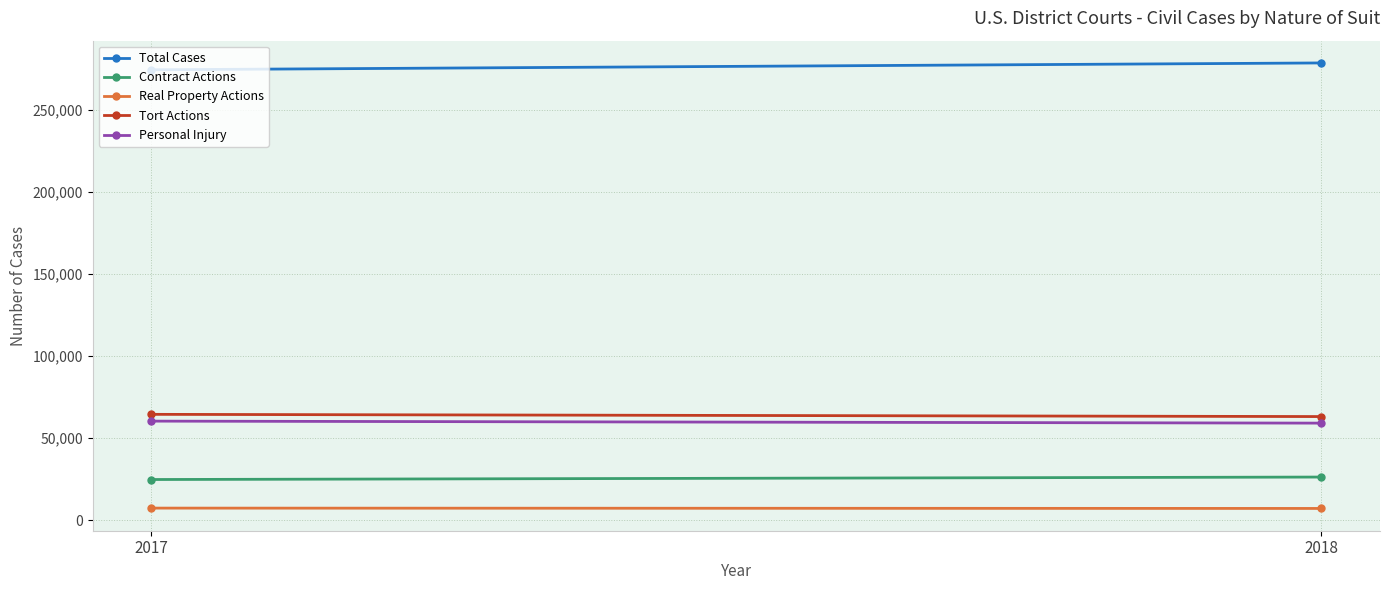

What is the difference between the maximum and minimum values in the Real Property Actions series?

210